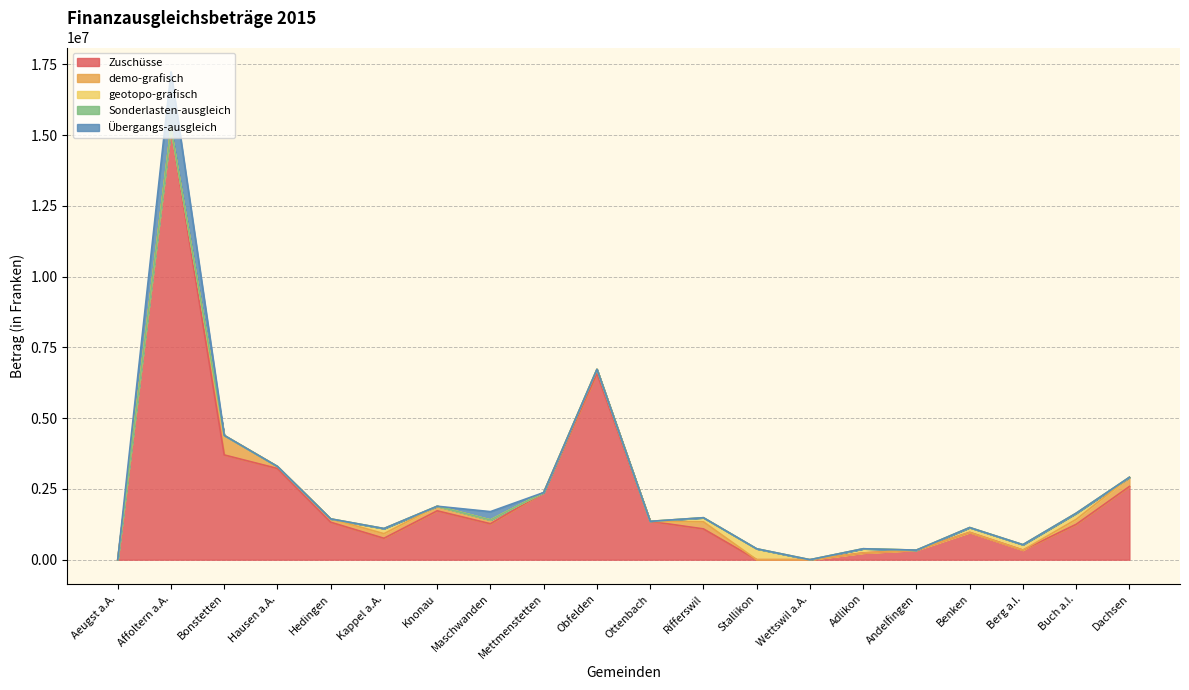

Does the chart have visible grid lines?

Yes